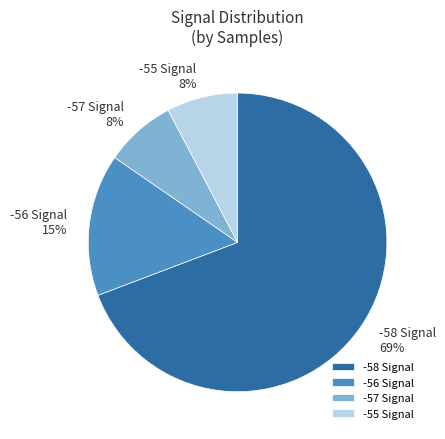

Which has a higher value, -58 Signal or -55 Signal?

-58 Signal